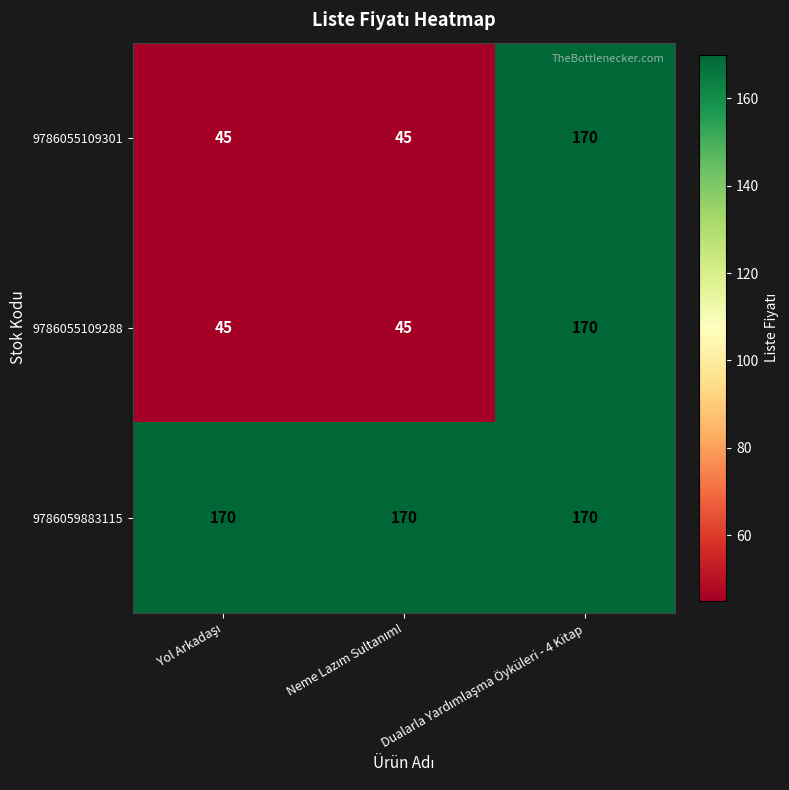

What is the minimum value shown in the chart?

45